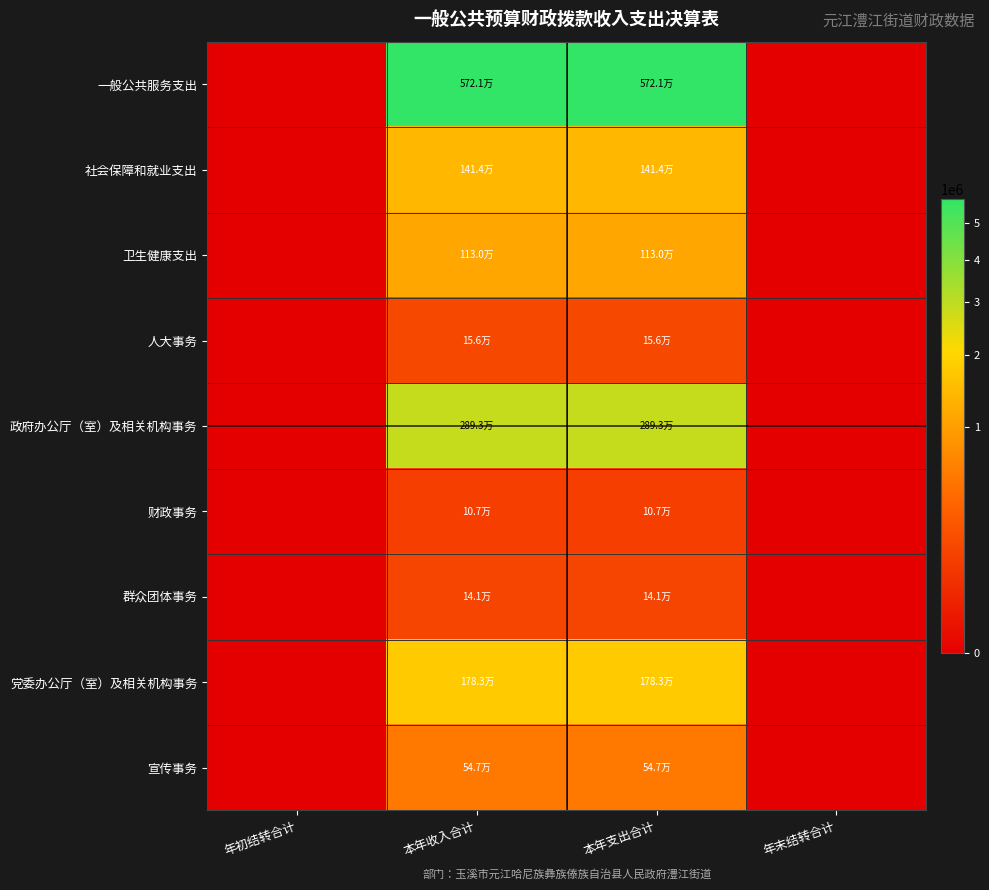

Reading left to right, transcribe all the data shown in this chart.

一般公共服务支出: 年初结转合计=0.0	本年收入合计=5720572.9	本年支出合计=5720572.9	年末结转合计=0.0
社会保障和就业支出: 年初结转合计=0.0	本年收入合计=1413727.4	本年支出合计=1413727.4	年末结转合计=0.0
卫生健康支出: 年初结转合计=0.0	本年收入合计=1130025.5	本年支出合计=1130025.5	年末结转合计=0.0
人大事务: 年初结转合计=0.0	本年收入合计=155799.0	本年支出合计=155799.0	年末结转合计=0.0
政府办公厅（室）及相关机构事务: 年初结转合计=0.0	本年收入合计=2892985.2	本年支出合计=2892985.2	年末结转合计=0.0
财政事务: 年初结转合计=0.0	本年收入合计=106902.0	本年支出合计=106902.0	年末结转合计=0.0
群众团体事务: 年初结转合计=0.0	本年收入合计=141241.0	本年支出合计=141241.0	年末结转合计=0.0
党委办公厅（室）及相关机构事务: 年初结转合计=0.0	本年收入合计=1782640.9	本年支出合计=1782640.9	年末结转合计=0.0
宣传事务: 年初结转合计=0.0	本年收入合计=546828.5	本年支出合计=546828.5	年末结转合计=0.0